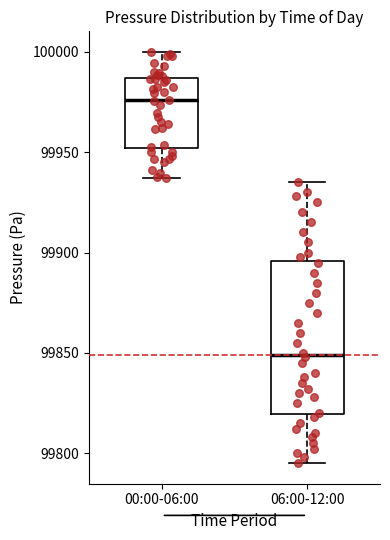

Where does the upper whisker of the box for 06:00-12:00 end on the y-axis? The values are not printed on the chart, so give them approximately, as read against the axis.

99935